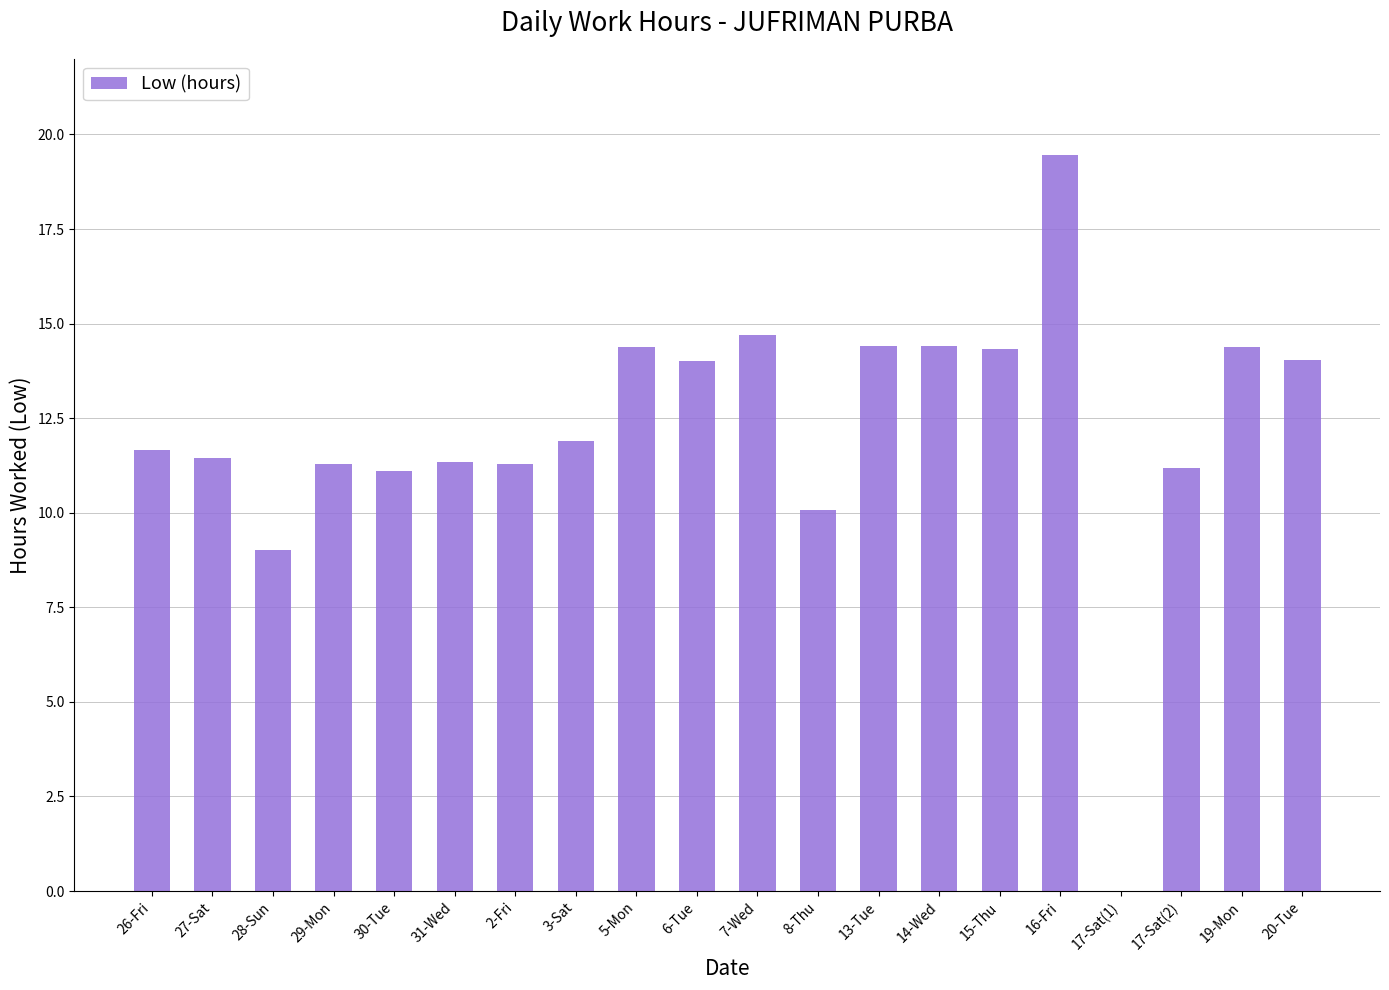

At which category does the chart reach its peak across all series?

16-Fri